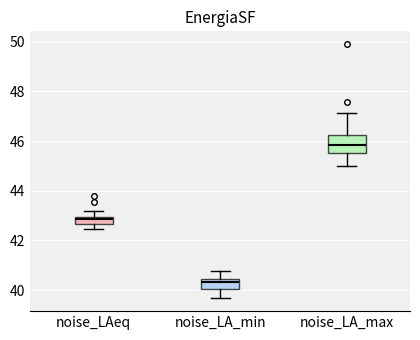

Where is the upper edge of the box for noise_LAeq on the y-axis? The values are not printed on the chart, so give them approximately, as read against the axis.

43.0